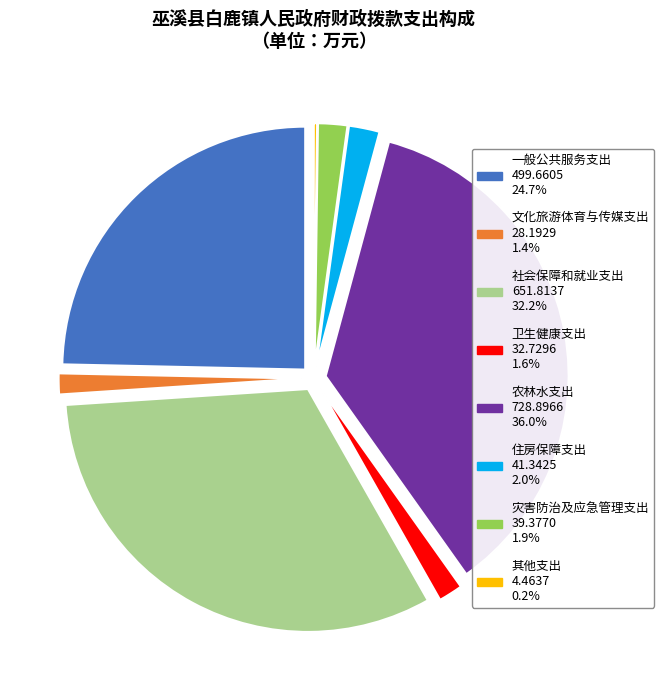

Does any single category account for the majority?

No